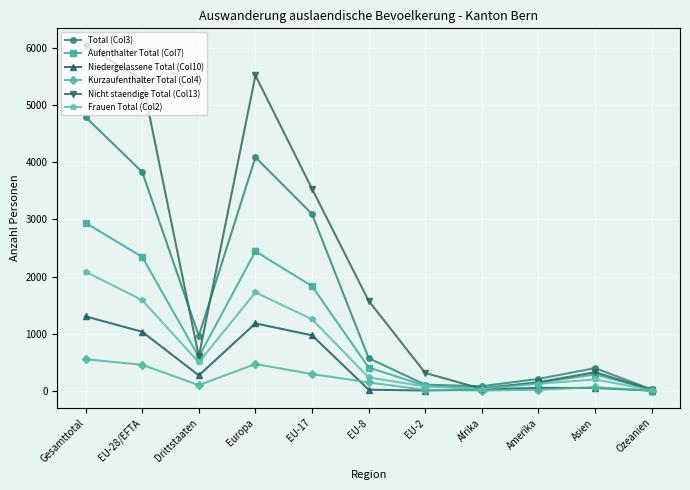

List the series in order of their peak value, lowest first.

Kurzaufenthalter Total (Col4), Niedergelassene Total (Col10), Frauen Total (Col2), Aufenthalter Total (Col7), Total (Col3), Nicht staendige Total (Col13)